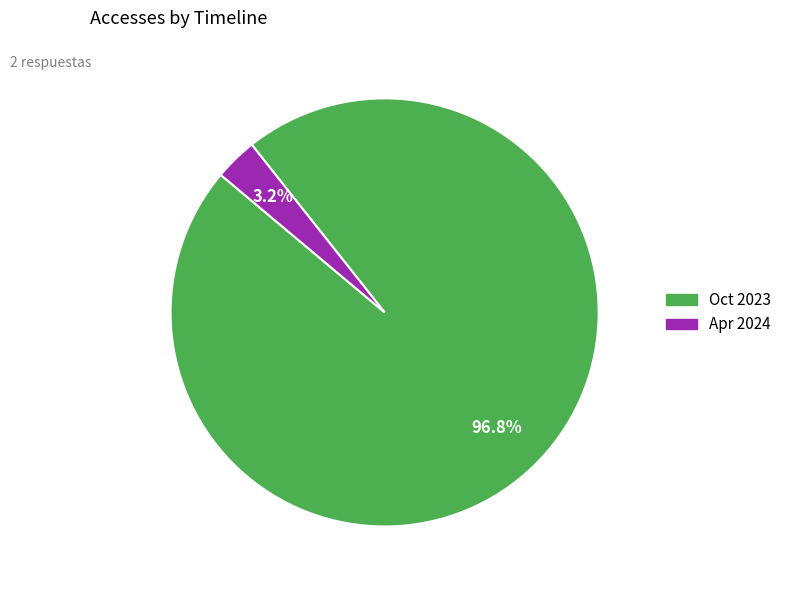

To the nearest percent, what is the average slice percentage?

50%